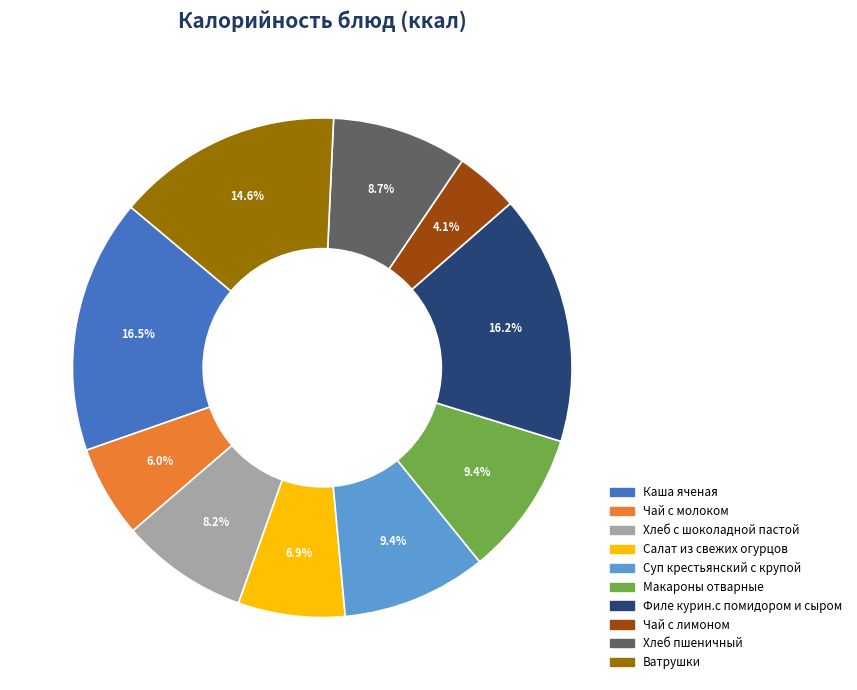

What is the smallest slice in the pie chart?

Чай с лимоном